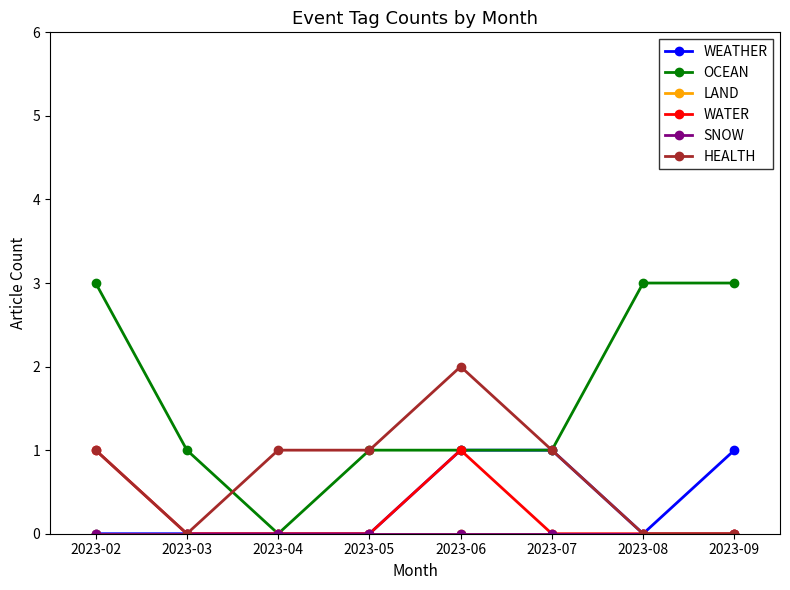

Is this an area chart (filled region under the line)?

No